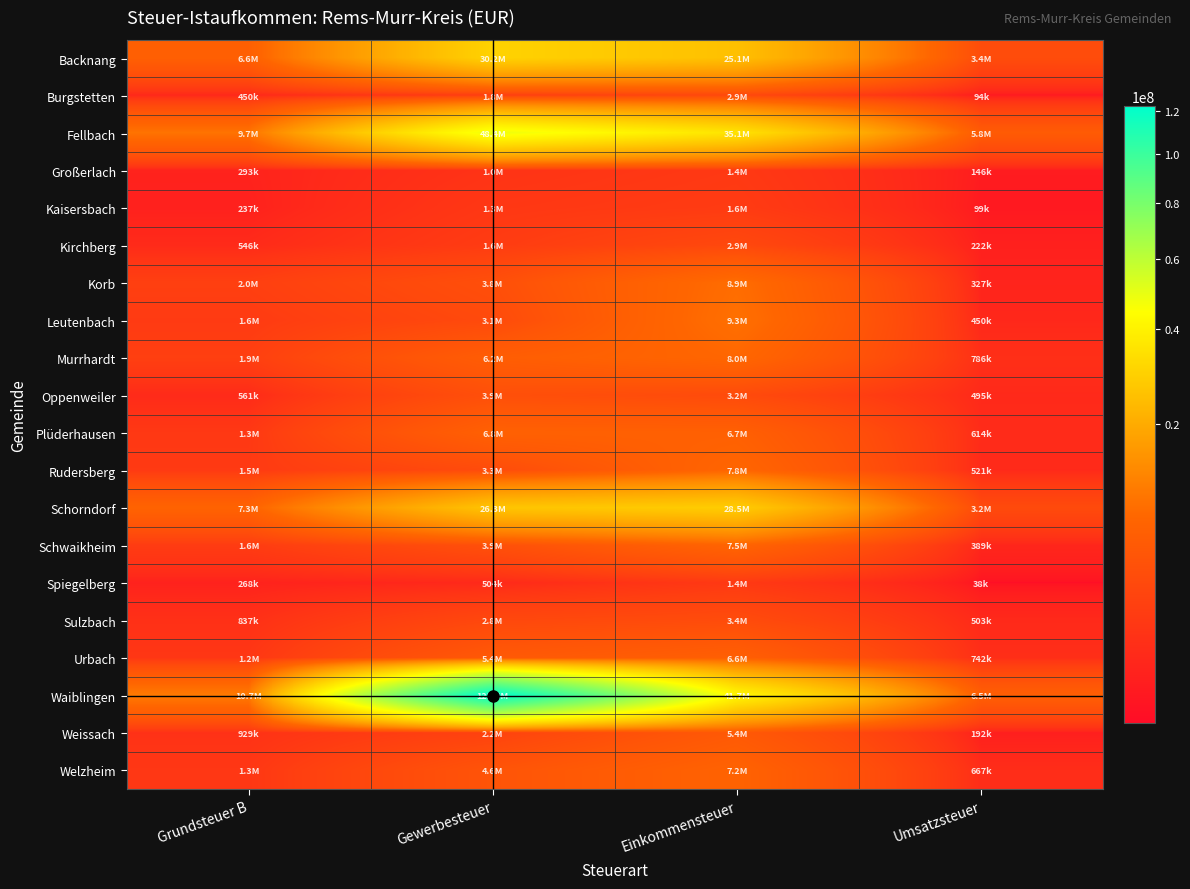

Reading left to right, extract all data points from this chart.

Backnang: Grundsteuer B=6618577	Gewerbesteuer=30232291	Einkommensteuer=25072764	Umsatzsteuer=3431350
Burgstetten: Grundsteuer B=450376	Gewerbesteuer=1773952	Einkommensteuer=2911062	Umsatzsteuer=93618
Fellbach: Grundsteuer B=9703320	Gewerbesteuer=48417291	Einkommensteuer=35114006	Umsatzsteuer=5783464
Großerlach: Grundsteuer B=292756	Gewerbesteuer=1011944	Einkommensteuer=1422503	Umsatzsteuer=146034
Kaisersbach: Grundsteuer B=237128	Gewerbesteuer=1300299	Einkommensteuer=1620671	Umsatzsteuer=99111
Kirchberg: Grundsteuer B=545547	Gewerbesteuer=1647367	Einkommensteuer=2908757	Umsatzsteuer=222027
Korb: Grundsteuer B=1958834	Gewerbesteuer=3784014	Einkommensteuer=8901396	Umsatzsteuer=326748
Leutenbach: Grundsteuer B=1555023	Gewerbesteuer=3127571	Einkommensteuer=9332294	Umsatzsteuer=450463
Murrhardt: Grundsteuer B=1928378	Gewerbesteuer=6194334	Einkommensteuer=7998893	Umsatzsteuer=785909
Oppenweiler: Grundsteuer B=561453	Gewerbesteuer=3859089	Einkommensteuer=3194487	Umsatzsteuer=495098
Plüderhausen: Grundsteuer B=1349427	Gewerbesteuer=6813524	Einkommensteuer=6716948	Umsatzsteuer=614123
Rudersberg: Grundsteuer B=1506652	Gewerbesteuer=3289394	Einkommensteuer=7819156	Umsatzsteuer=520963
Schorndorf: Grundsteuer B=7262736	Gewerbesteuer=26303439	Einkommensteuer=28526097	Umsatzsteuer=3152444
Schwaikheim: Grundsteuer B=1643616	Gewerbesteuer=3922631	Einkommensteuer=7504239	Umsatzsteuer=388662
Spiegelberg: Grundsteuer B=268135	Gewerbesteuer=503562	Einkommensteuer=1431720	Umsatzsteuer=37655
Sulzbach: Grundsteuer B=837254	Gewerbesteuer=2847506	Einkommensteuer=3366539	Umsatzsteuer=502996
Urbach: Grundsteuer B=1242127	Gewerbesteuer=5368285	Einkommensteuer=6594054	Umsatzsteuer=742303
Waiblingen: Grundsteuer B=10741742	Gewerbesteuer=122593559	Einkommensteuer=41701146	Umsatzsteuer=6501391
Weissach: Grundsteuer B=929420	Gewerbesteuer=2233604	Einkommensteuer=5437311	Umsatzsteuer=192158
Welzheim: Grundsteuer B=1273312	Gewerbesteuer=4564816	Einkommensteuer=7233873	Umsatzsteuer=667455